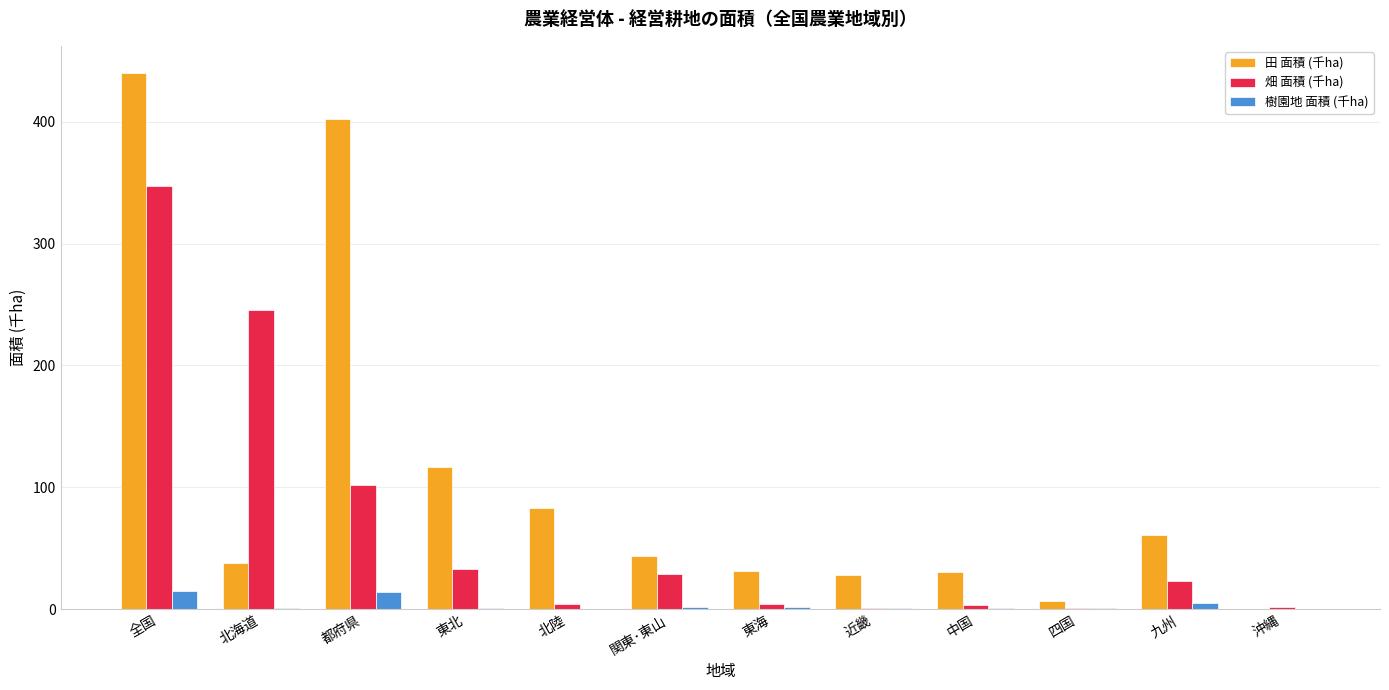

The value of 田 面積 (千ha) at 都府県 is 225.0. True or false?

False